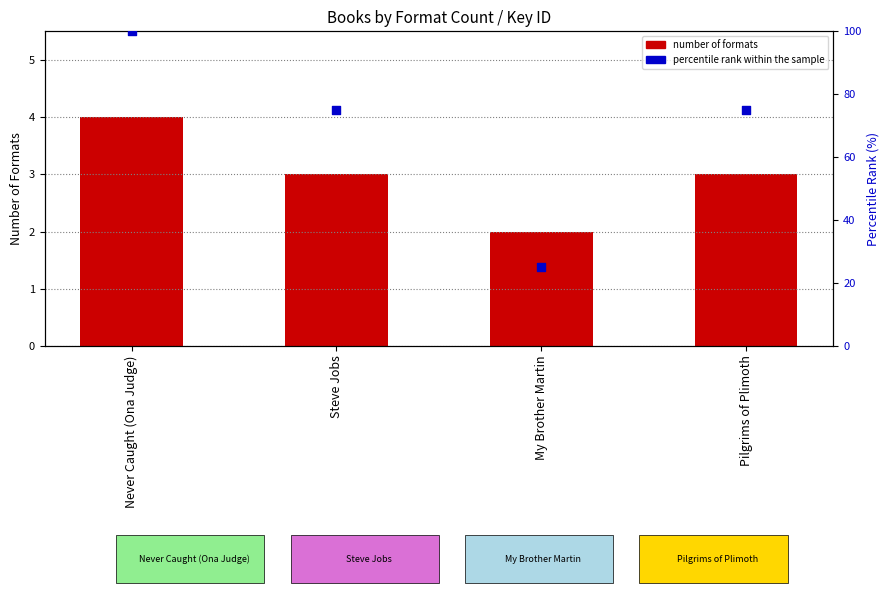

Which series reaches the minimum Y coordinate?

number of formats